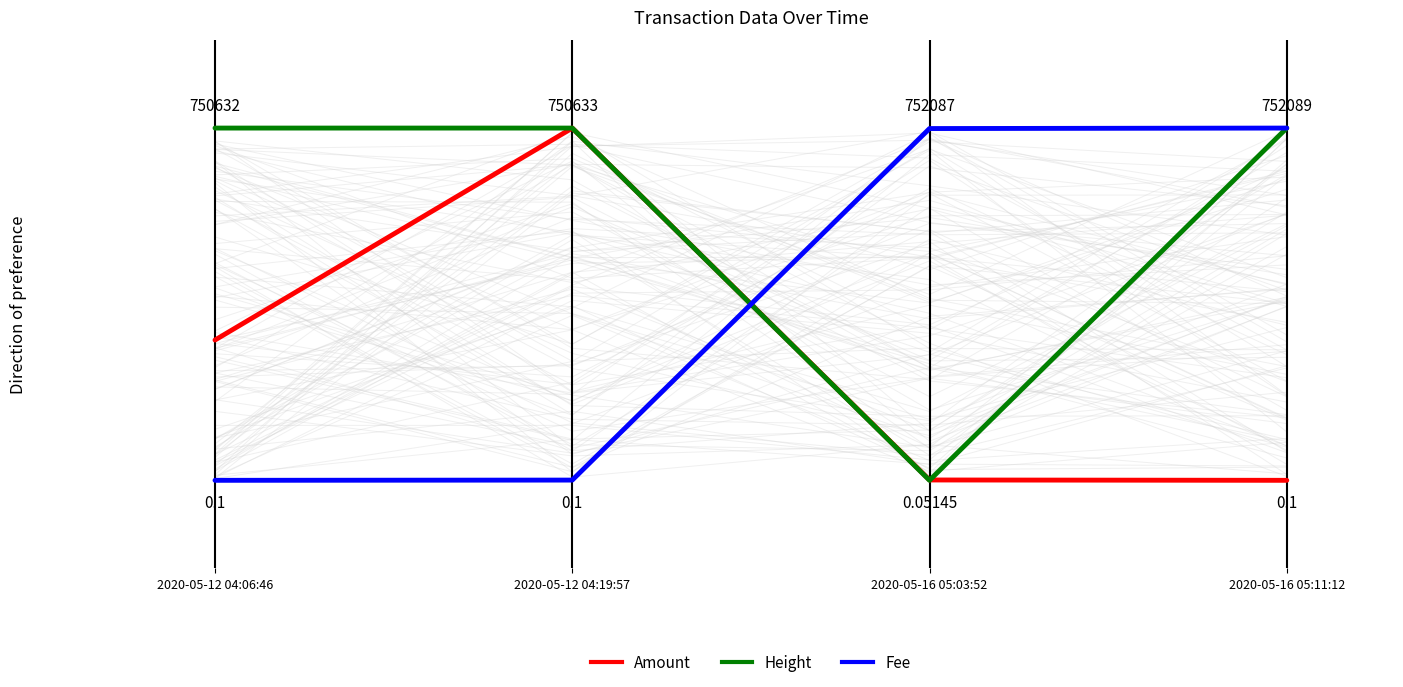

What is the spread (max minus min) of values at 2020-05-12 04:19:57?

1.0